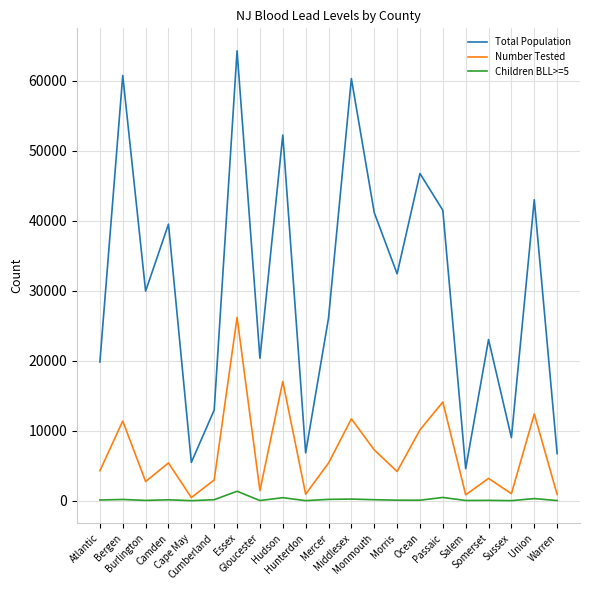

True or false: Number Tested and Total Population cross at least once.

False